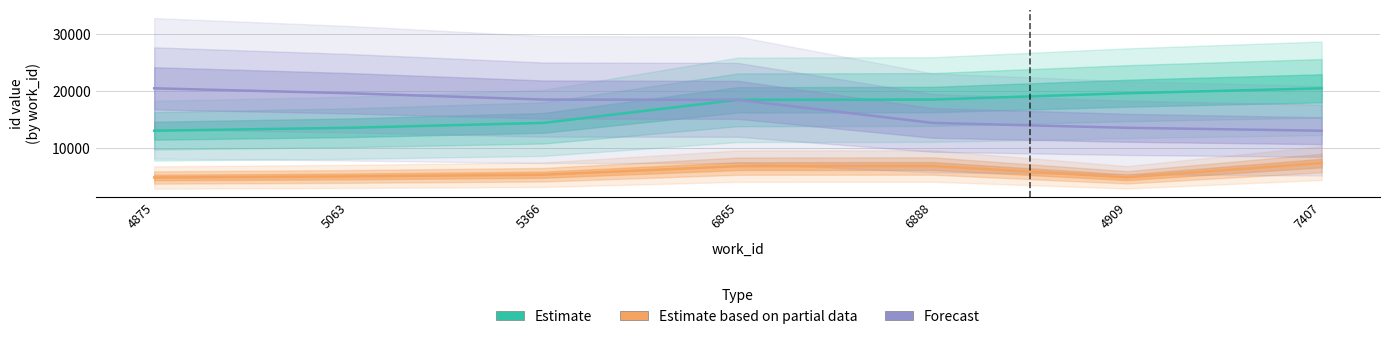

What is the minimum value for Estimate?

13068